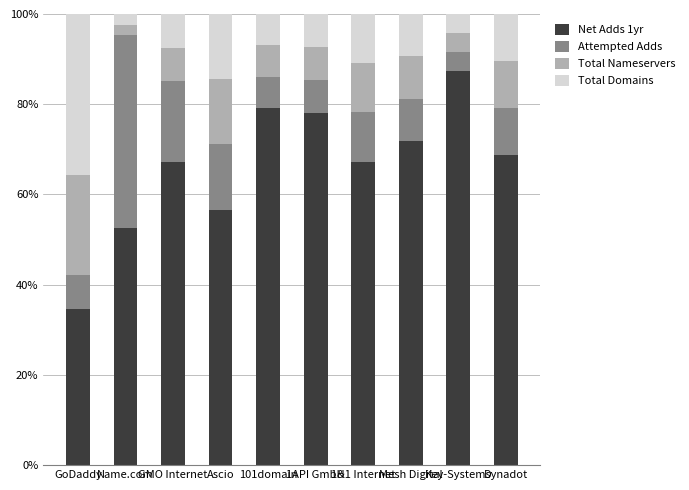

The value of Net Adds 1yr at GMO Internet is 67.1. True or false?

True